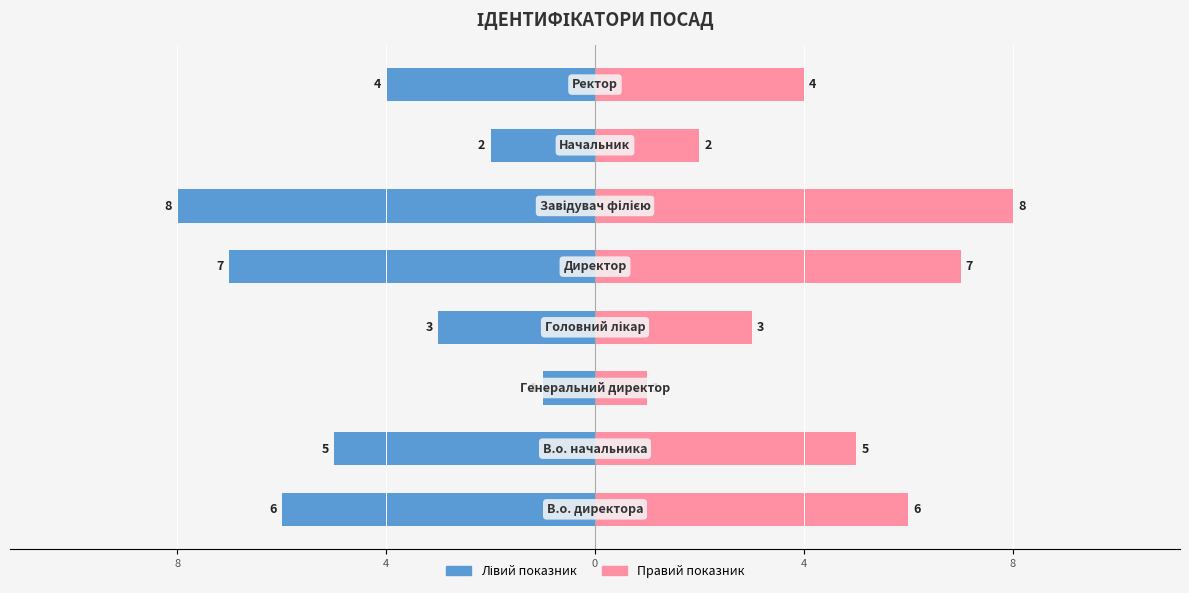

Is it true that Лівий показник equals -9 at 8?

False